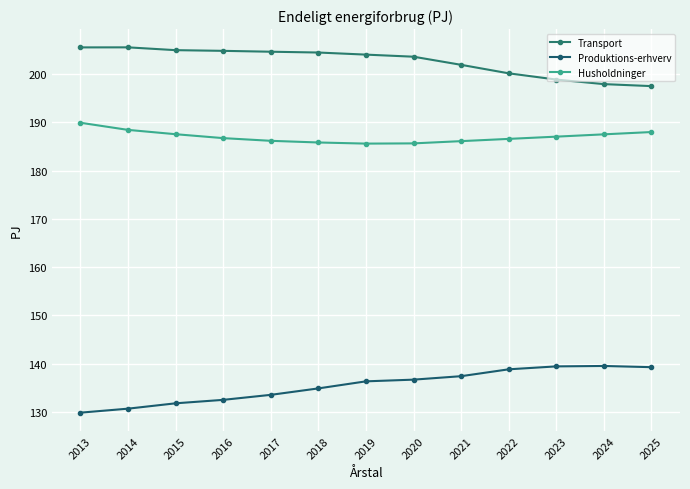

What is the sum of all Produktions-erhverv values?

1760.7